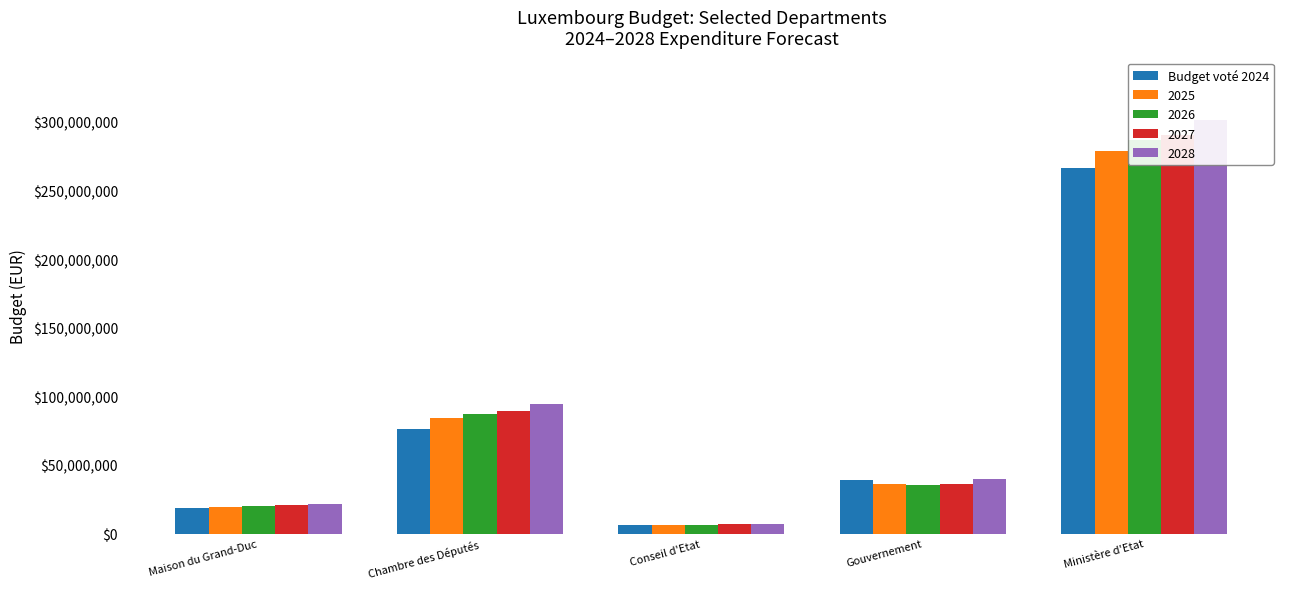

What is the smallest value displayed?

6435380